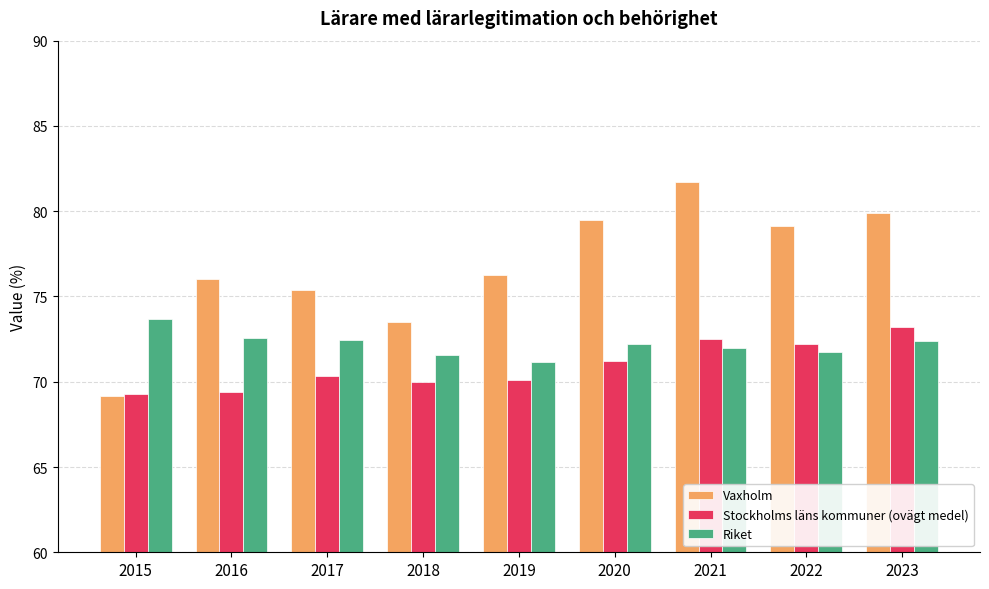

What is the spread (max minus min) of values at 2021?

9.7